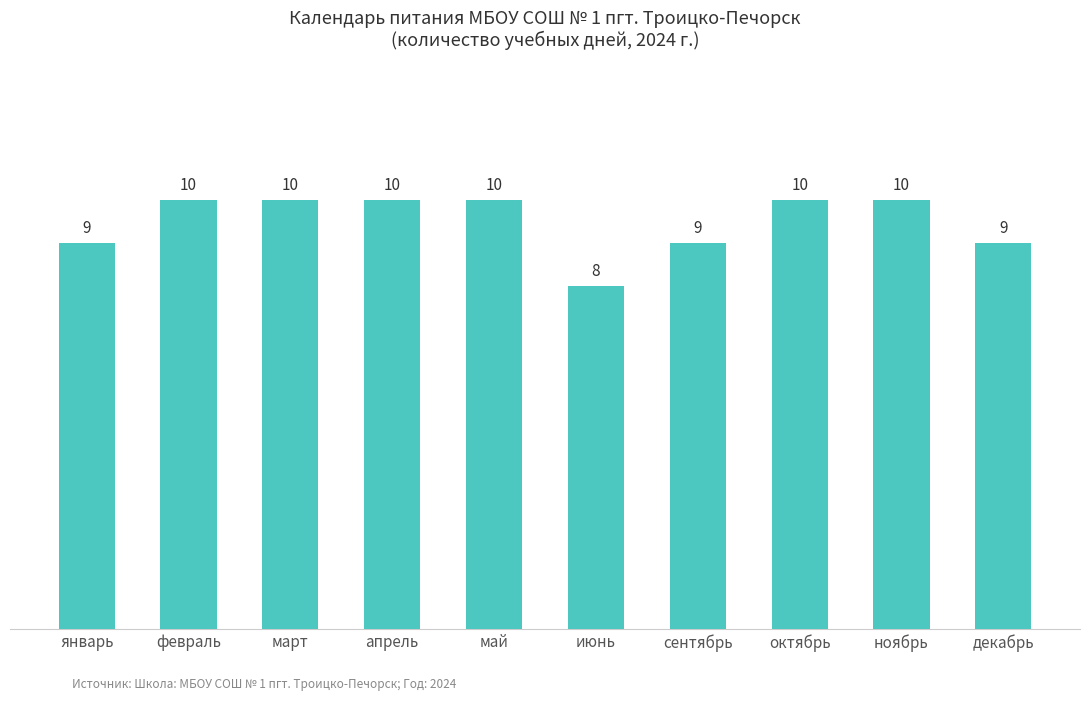

Reading left to right, what are all the values shown in this chart?

январь=9	февраль=10	март=10	апрель=10	май=10	июнь=8	сентябрь=9	октябрь=10	ноябрь=10	декабрь=9